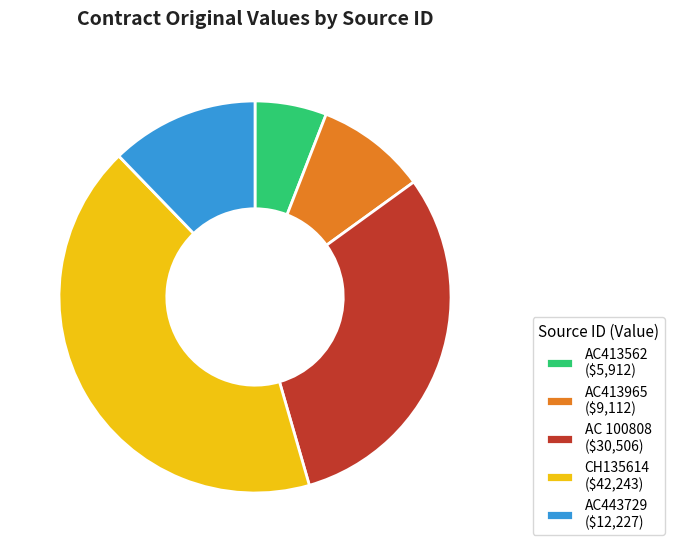

Is it true that AC413965 ($9,112) is 19% of the pie?

False